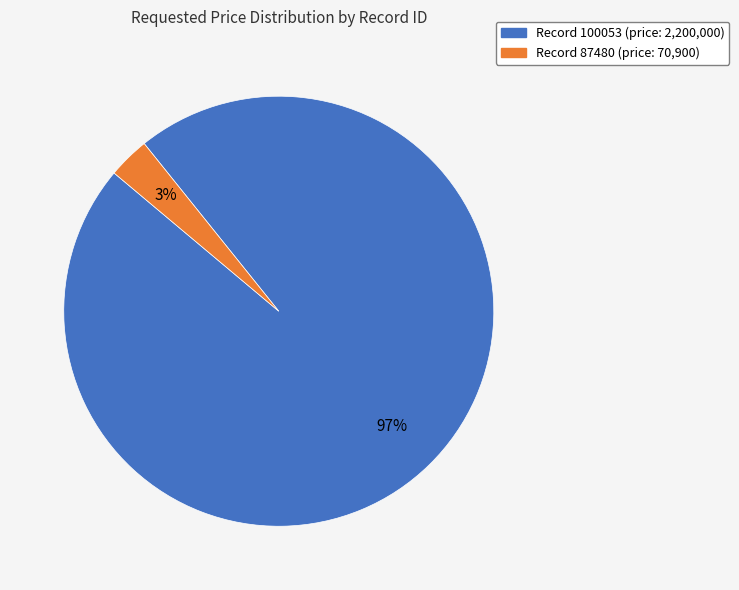

Does any single category account for the majority?

Yes